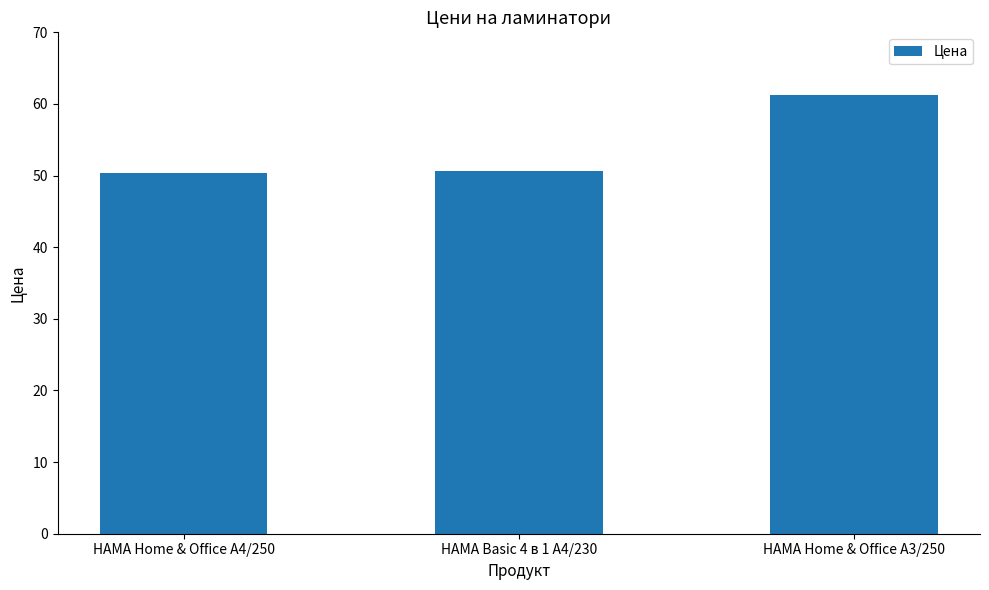

True or false: the data shows 107.6 at HAMA Home & Office A3/250.

False